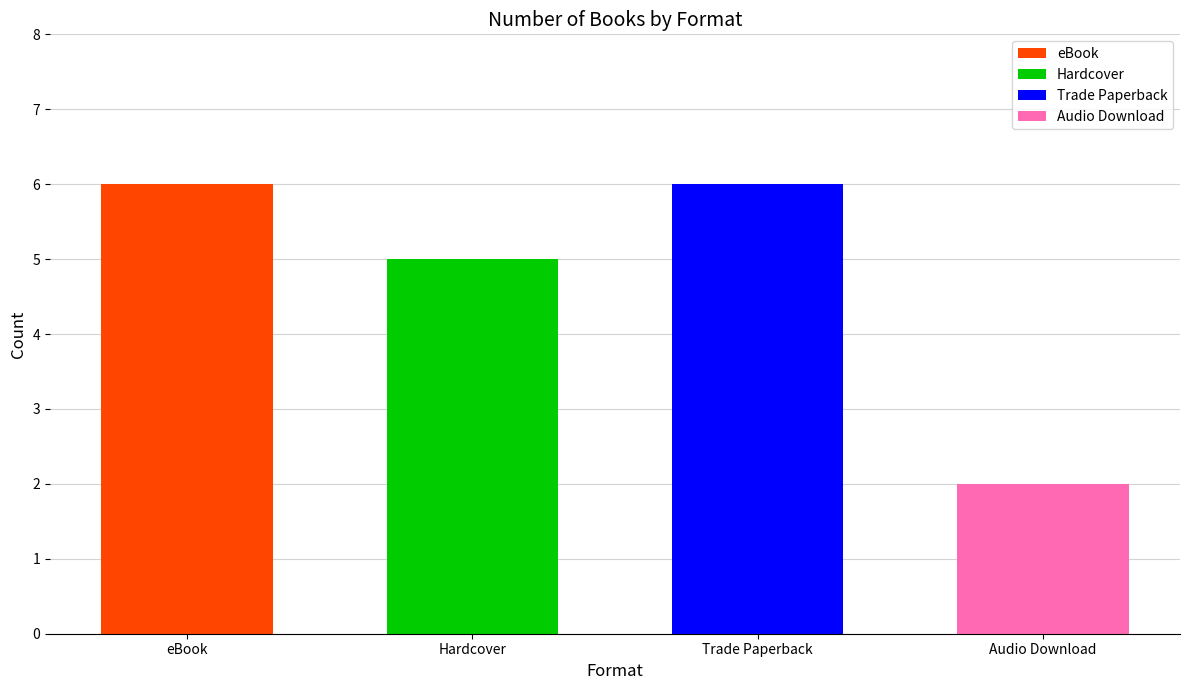

What is the greatest value displayed?

6